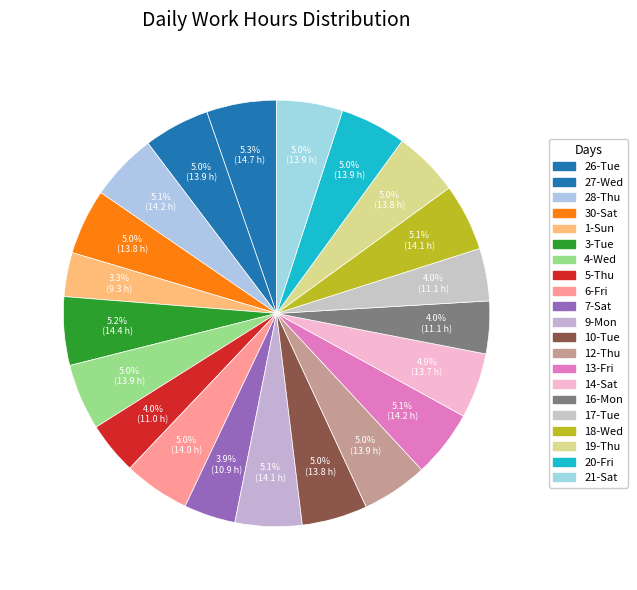

To the nearest percent, what portion does 19-Thu represent?

5%